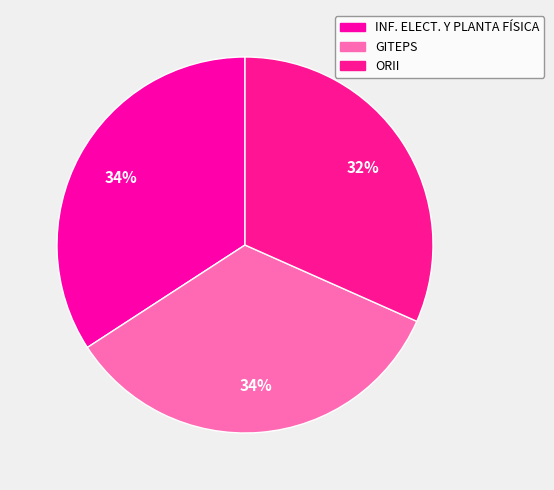

To the nearest percent, what is the combined percentage of INF. ELECT. Y PLANTA FÍSICA and GITEPS?

68%